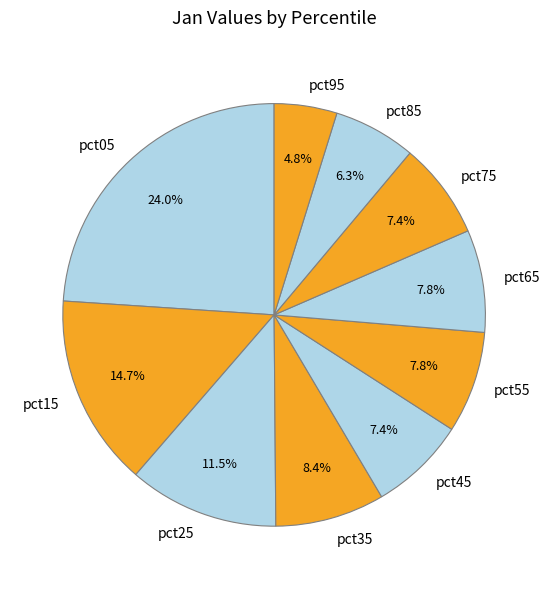

Count the number of slices in the pie.

10